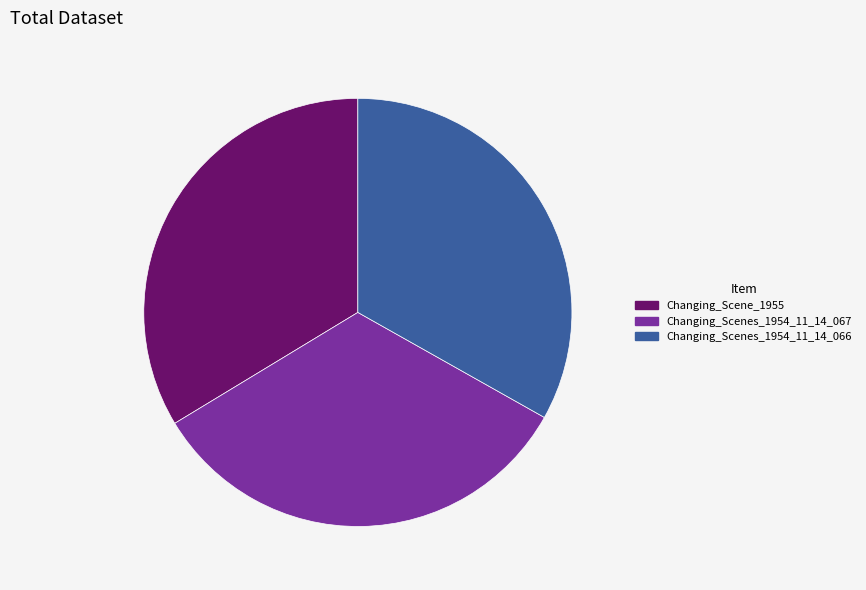

What is the ratio of the value at Changing_Scene_1955 to the value at Changing_Scenes_1954_11_14_066?

1.0